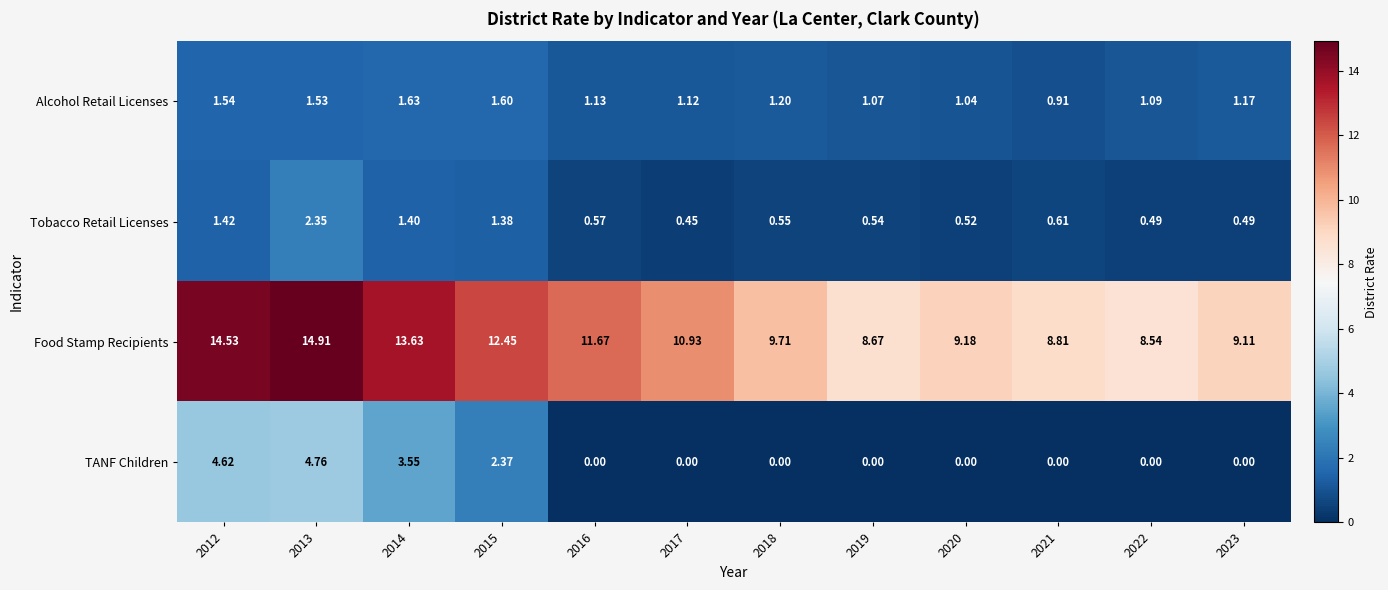

Which series has the largest range (max minus min)?

Food Stamp Recipients